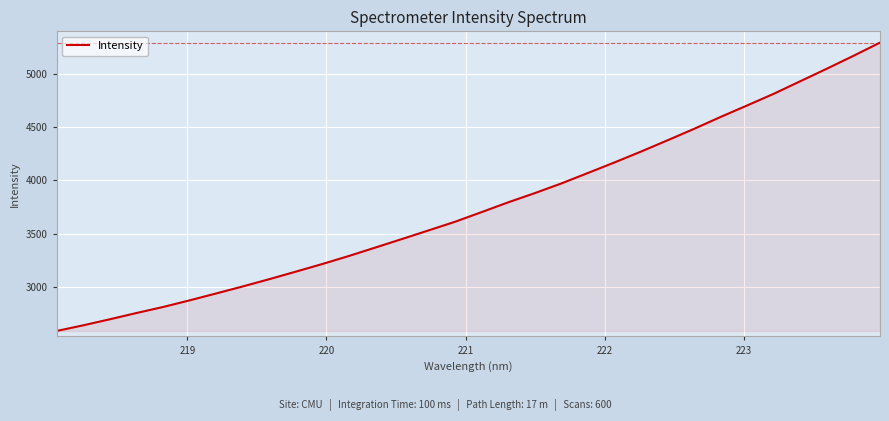

What is the smallest value displayed?

2586.2